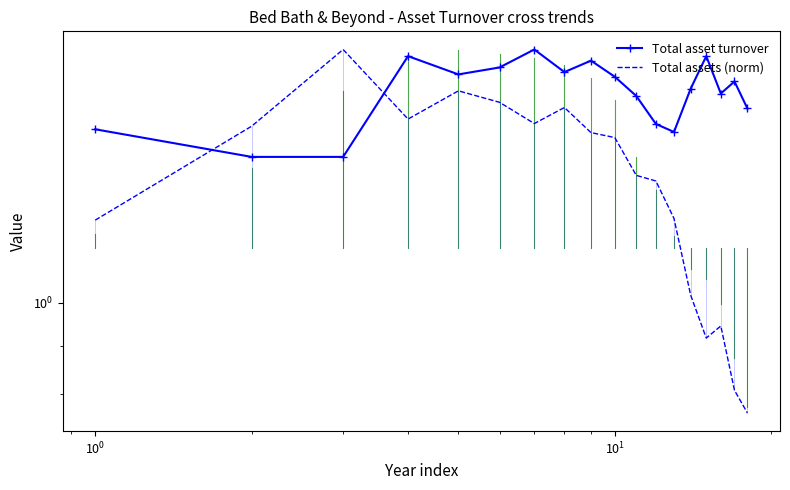

Which series has the widest spread of values?

Total assets (norm)